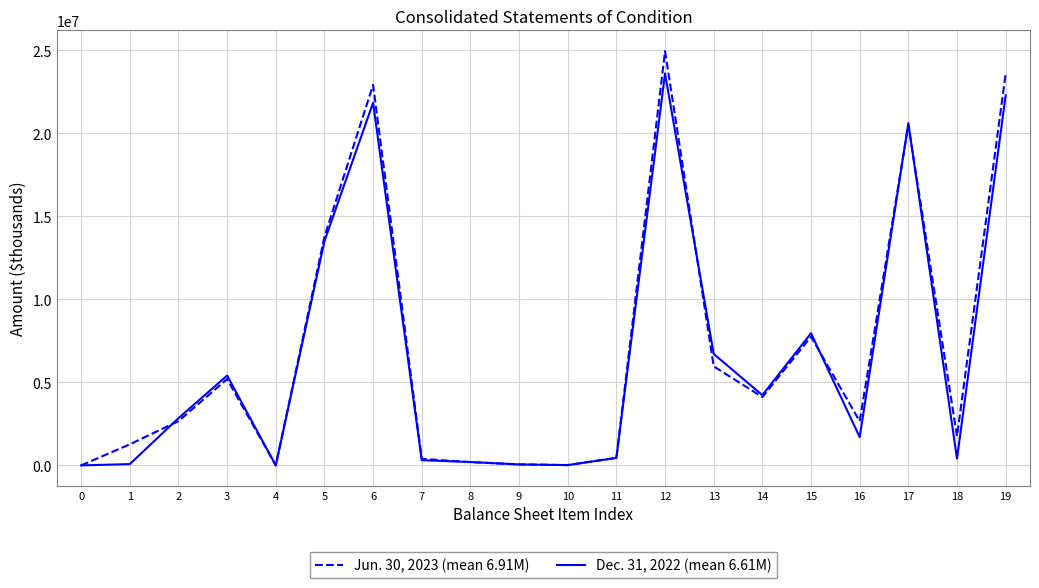

What are all the series names shown in the legend?

Jun. 30, 2023 (mean 6.91M), Dec. 31, 2022 (mean 6.61M)